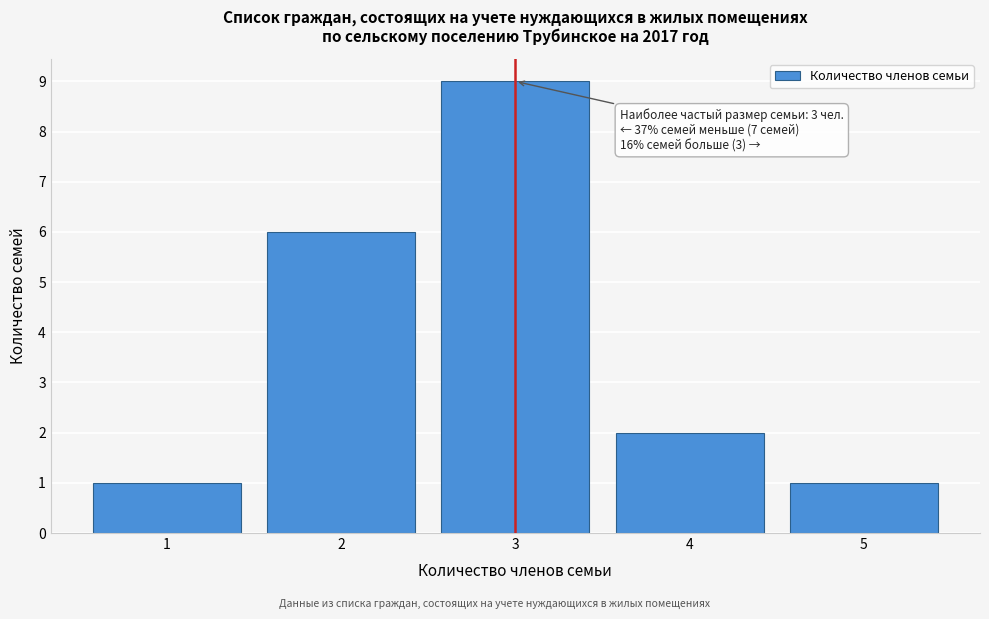

Which range on the x-axis has the tallest bar?

2.5 to 3.5